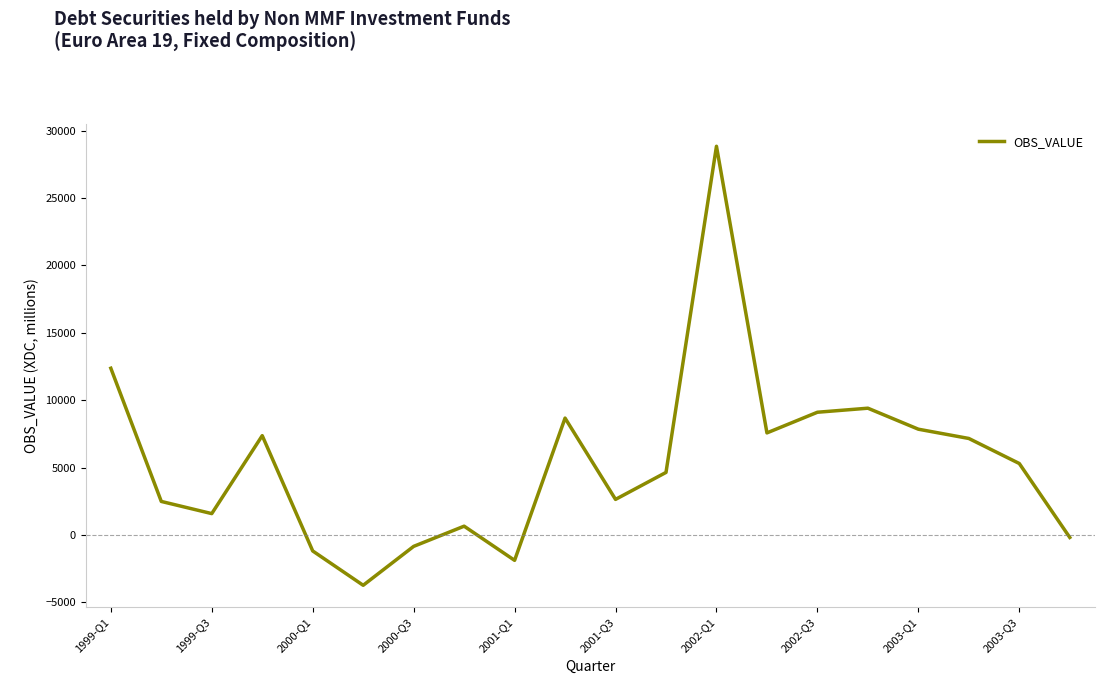

What is the minimum value shown in the chart?

-3727.6